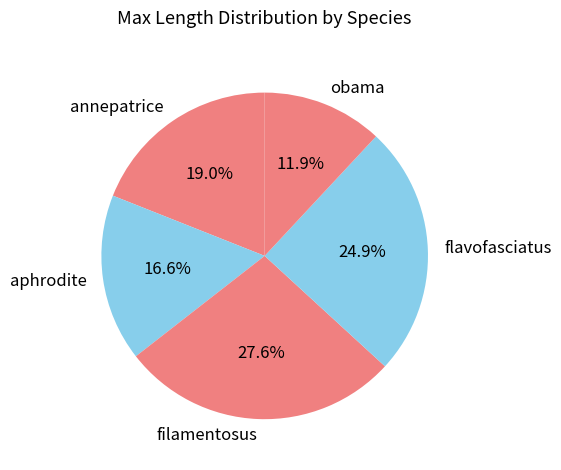

Which slice is the smallest?

obama